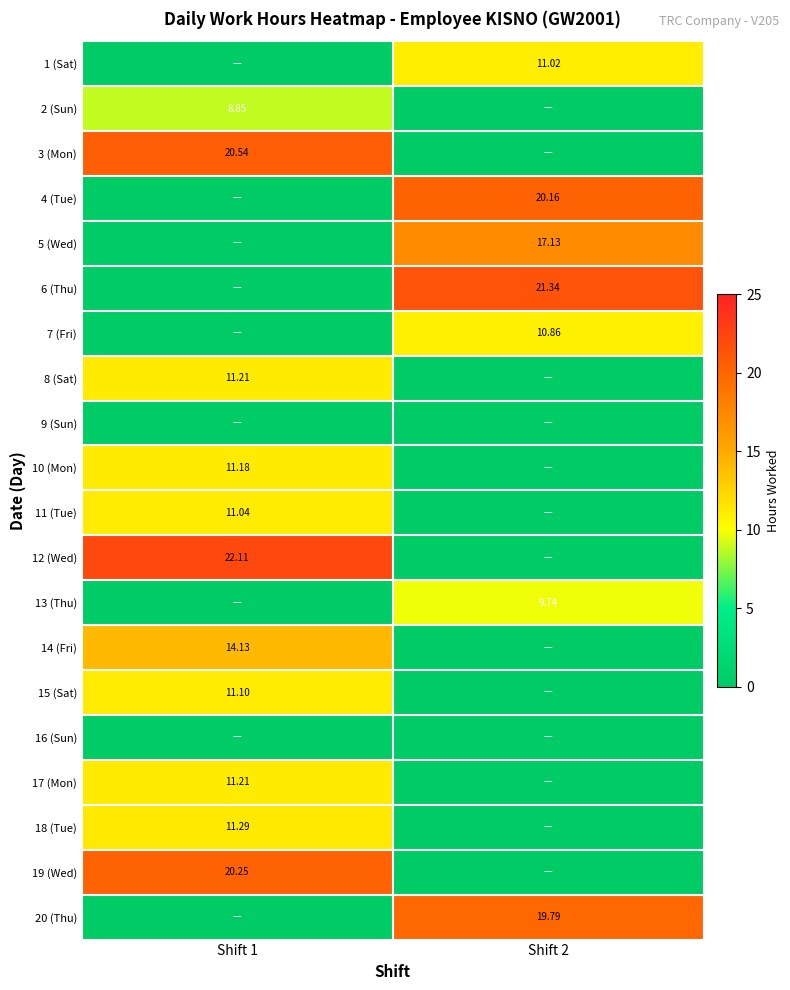

What is the difference between the maximum and minimum values in the 17 (Mon) series?

11.2